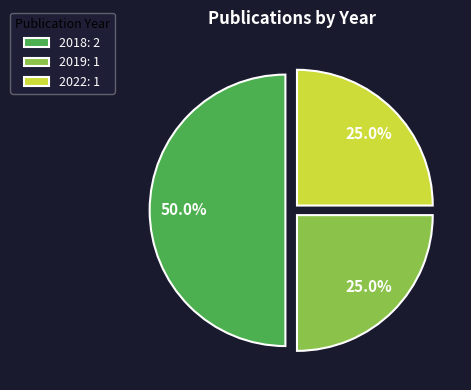

What is the largest slice in the pie chart?

2018: 2